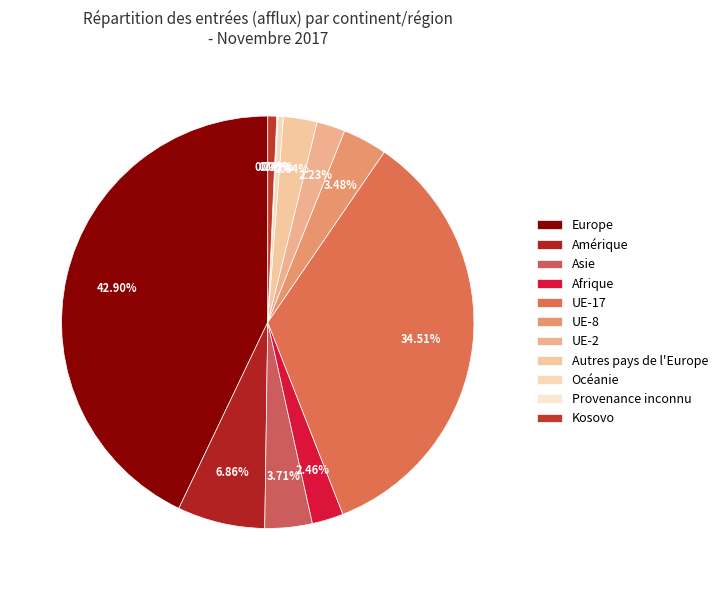

How many slices are in this pie chart?

11